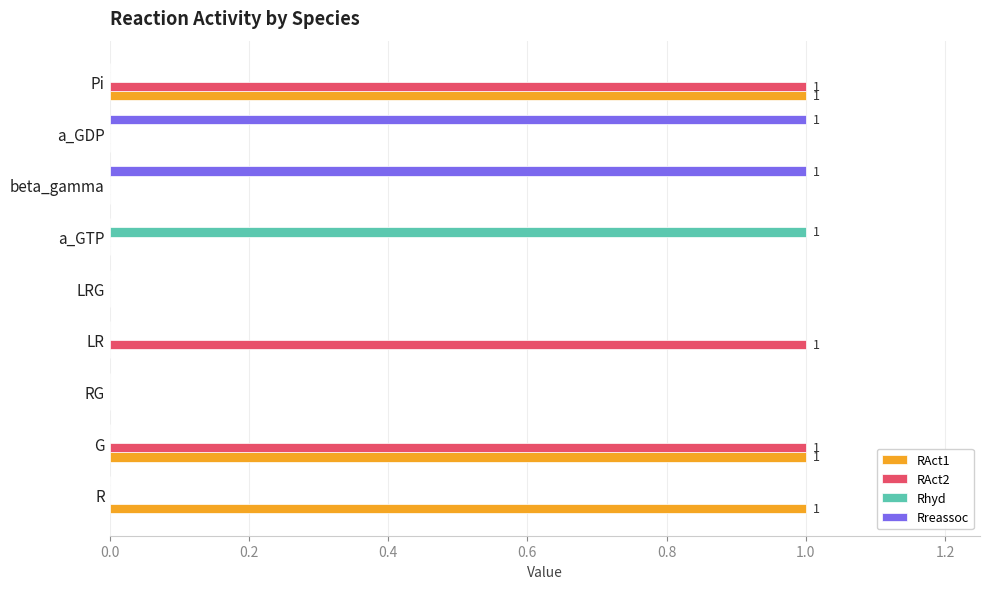

Between LR and LRG, which series saw the biggest shift?

RAct2